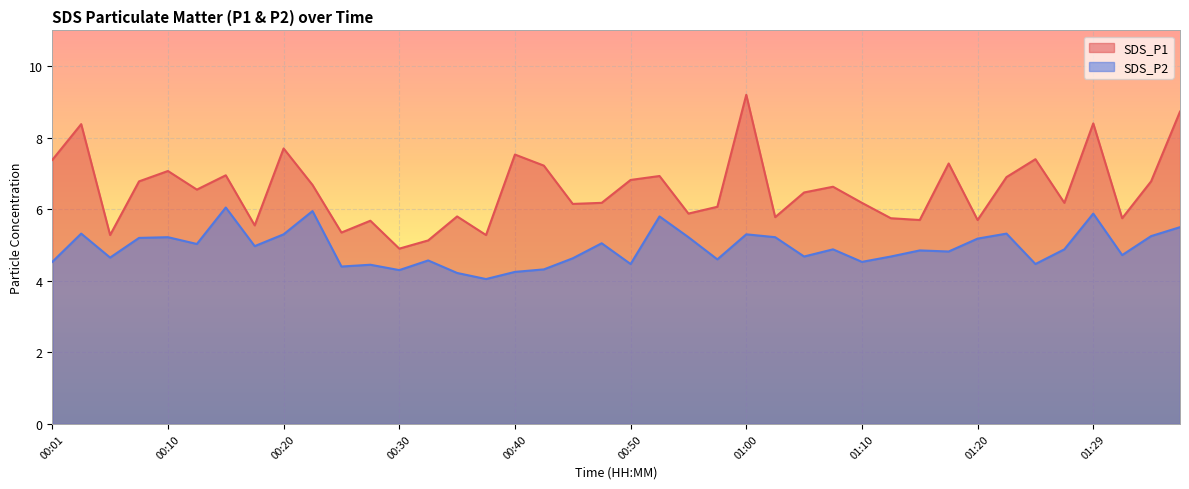

How many values in the SDS_P1 series are below 6?

14